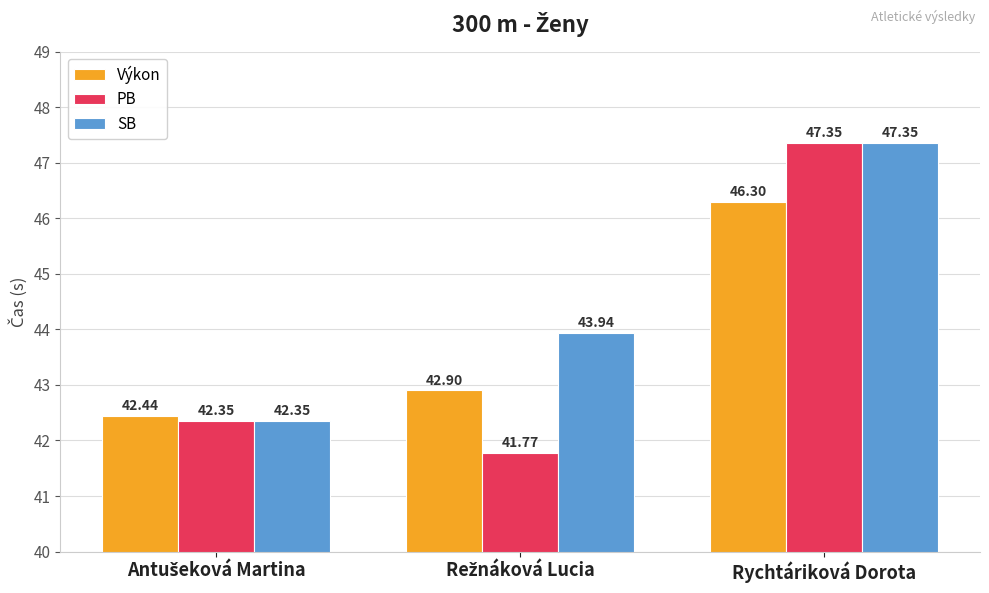

Is the value of PB at Rychtáriková Dorota greater than the value of Výkon at Rychtáriková Dorota?

Yes